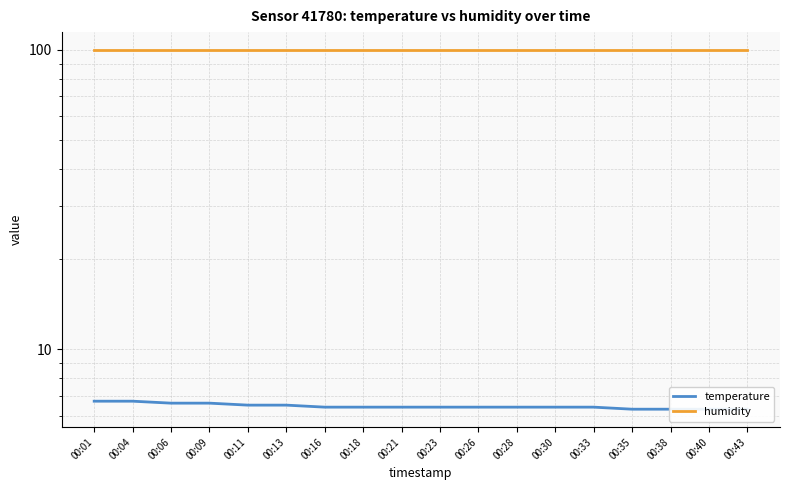

What is the difference between the highest and lowest values at 00:09?

93.3